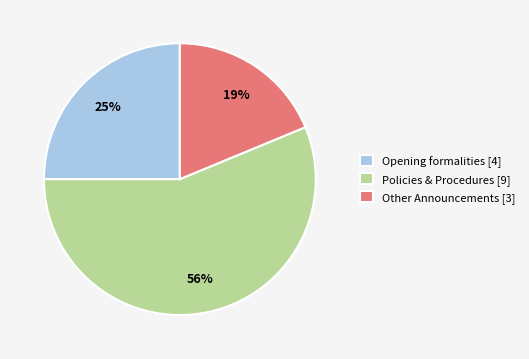

What is the largest slice in the pie chart?

Policies & Procedures [9]